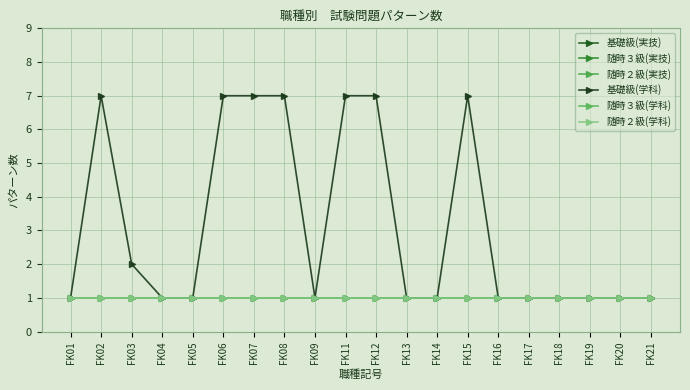

Is this an area chart (filled region under the line)?

No